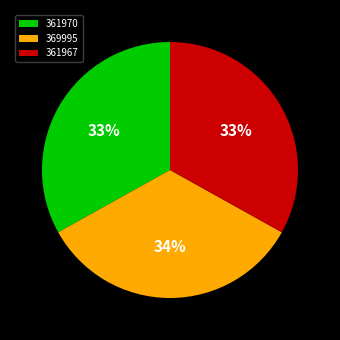

True or false: 361970 accounts for 45% of the total.

False